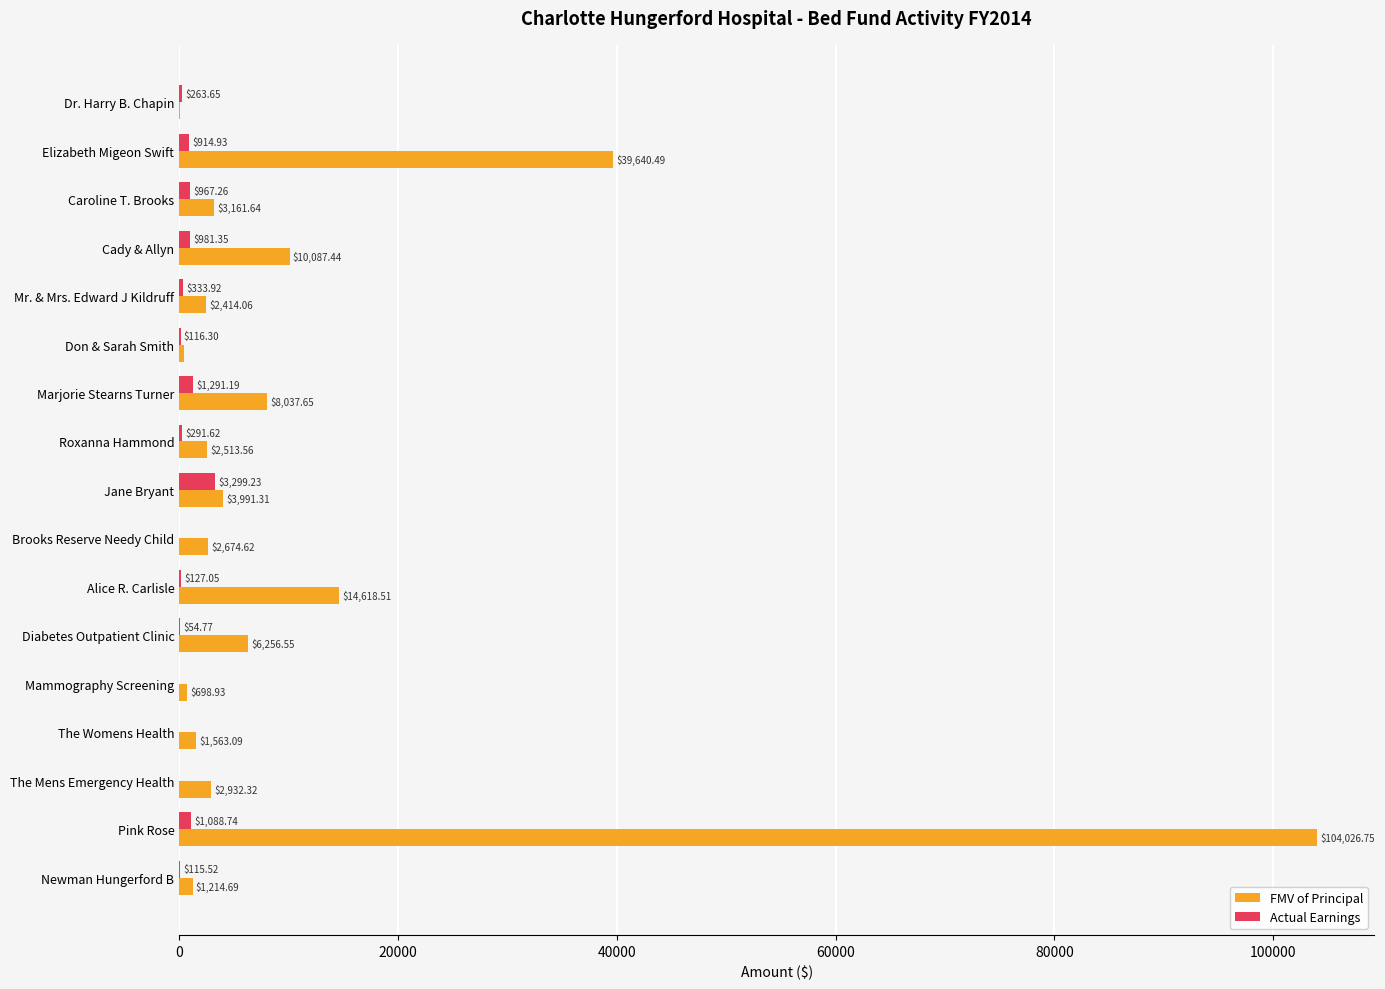

Which series changed the most between Cady & Allyn and The Mens Emergency Health?

FMV of Principal